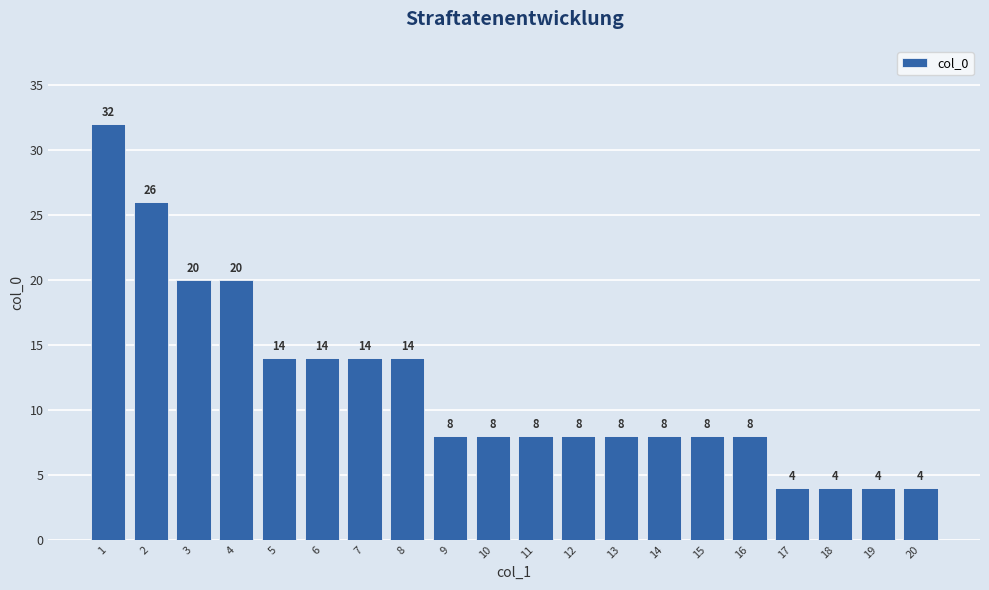

Count the number of categories in the chart.

20